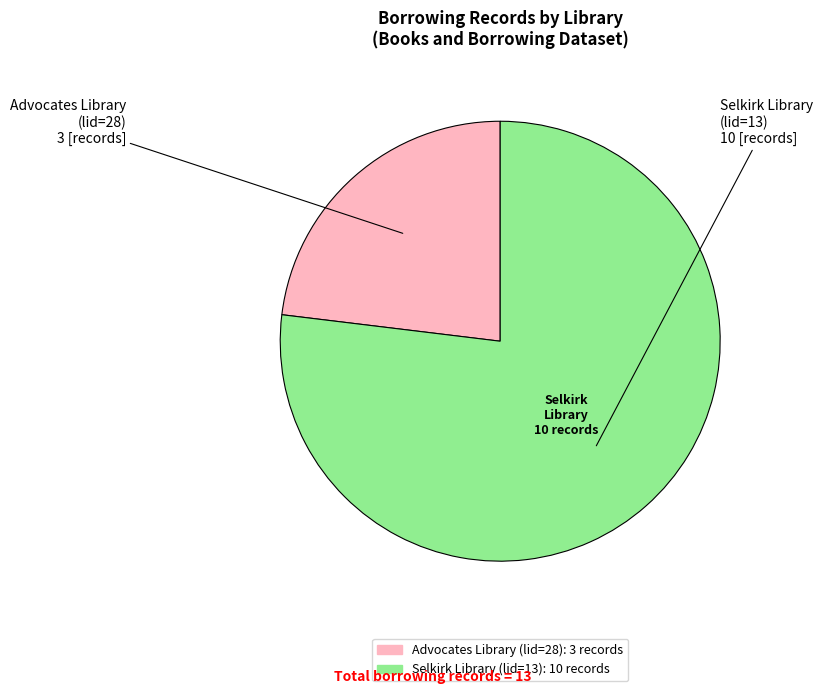

Does Advocates Library (lid=28) represent more than half of the total?

No